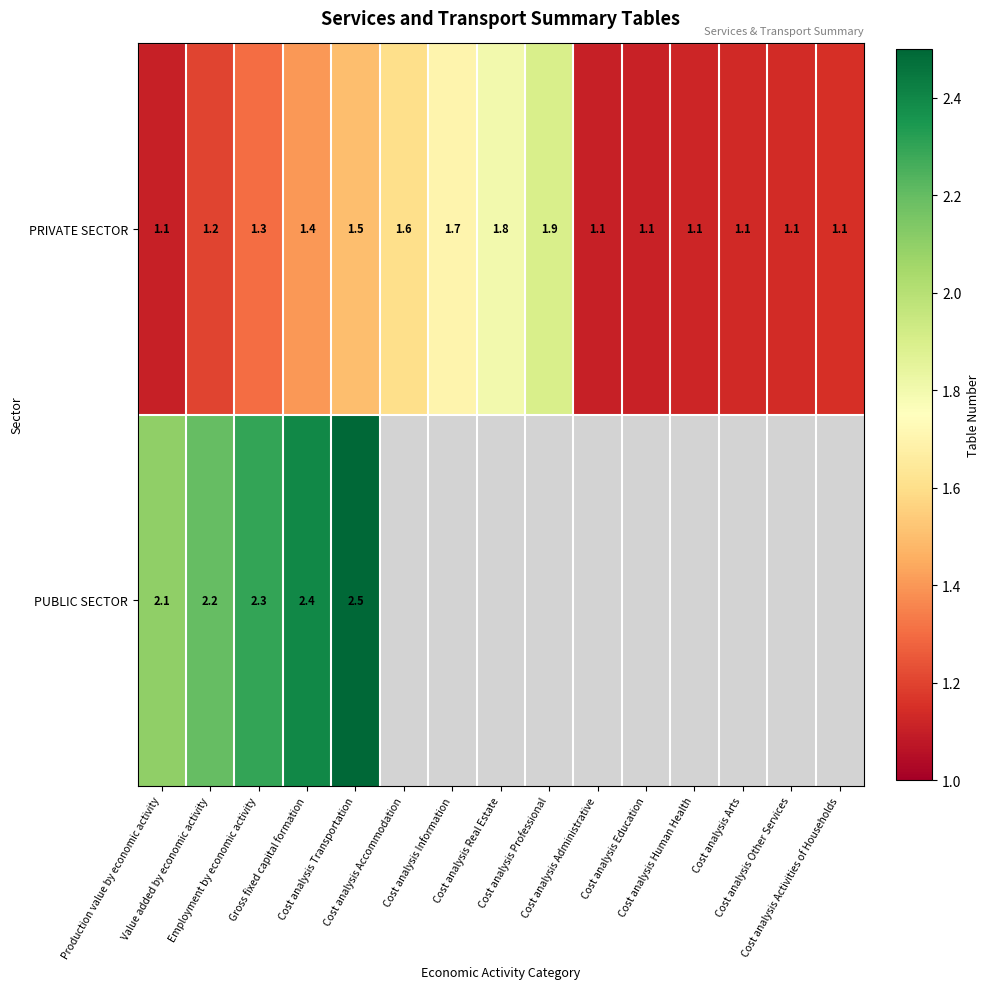

What is the difference between the second highest and second lowest values in the PRIVATE SECTOR series?

0.7